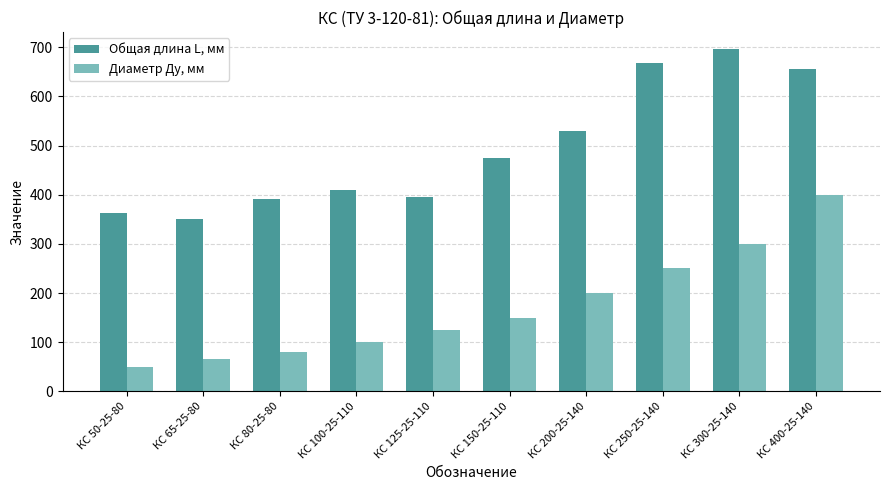

True or false: Общая длина L, мм has a value of 157 at КС 125-25-110.

False